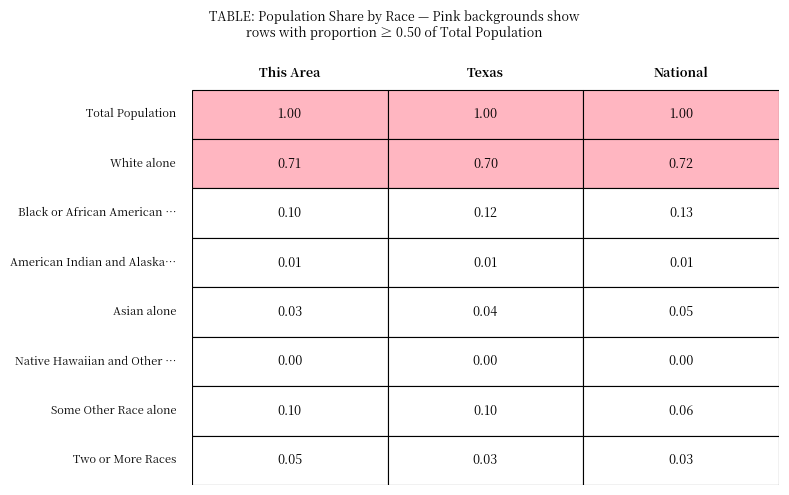

Count the number of data series in this chart.

8